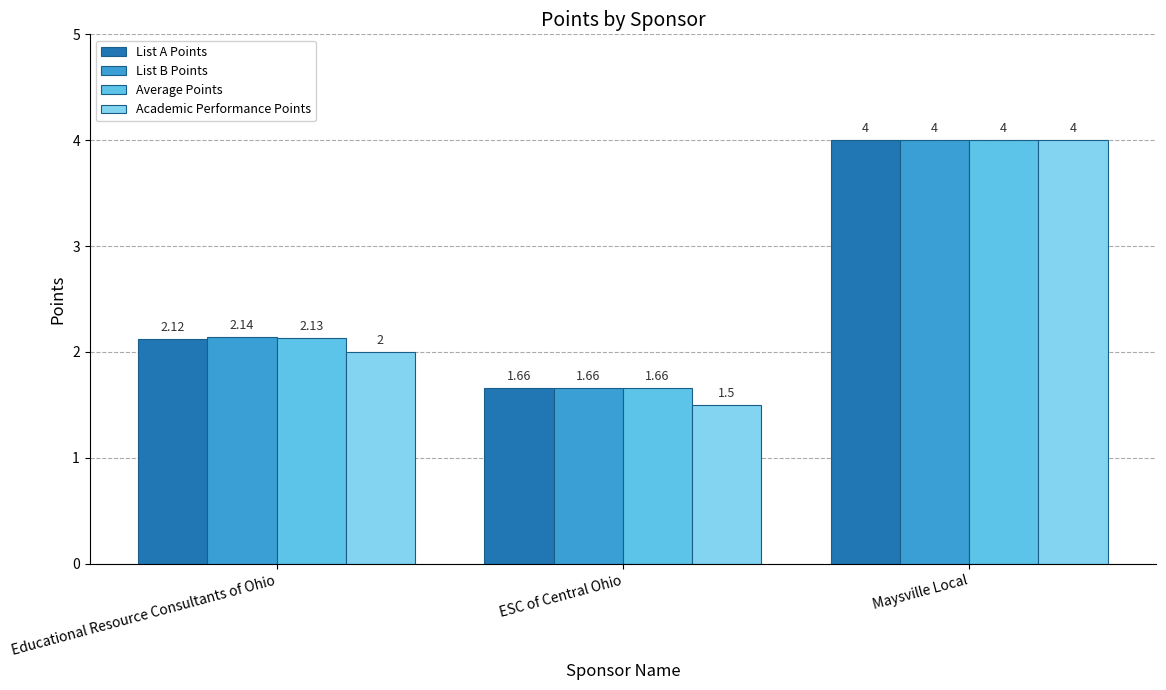

How many List B Points values are between 1 and 4?

3